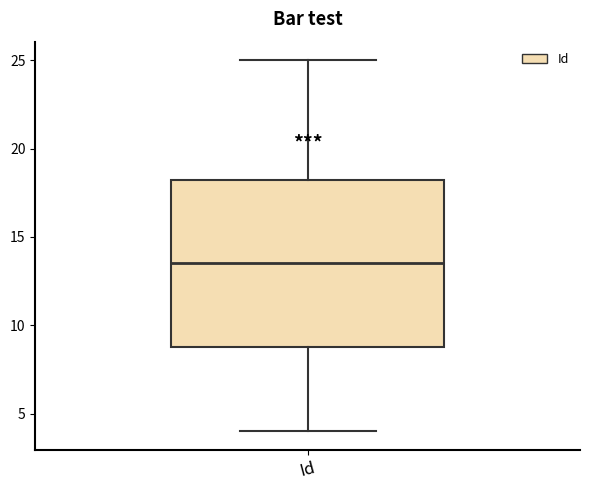

Read this box plot against the y-axis: the position of the median line, the range covered by the box, and the ends of both whiskers. The values are not printed on the chart, so give them approximately, as read against the axis.

median 13.5, box 9.0 to 18.5, whiskers 4.0 to 25.0